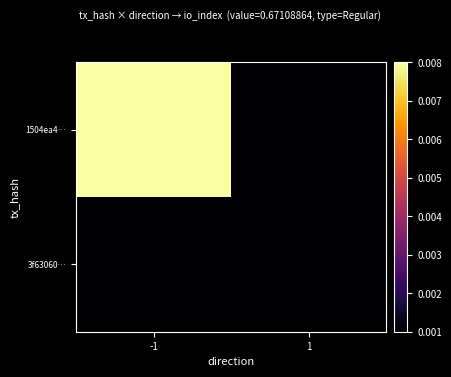

Rank the series by their average value, from lowest to highest.

3f63060…, 1504ea4…